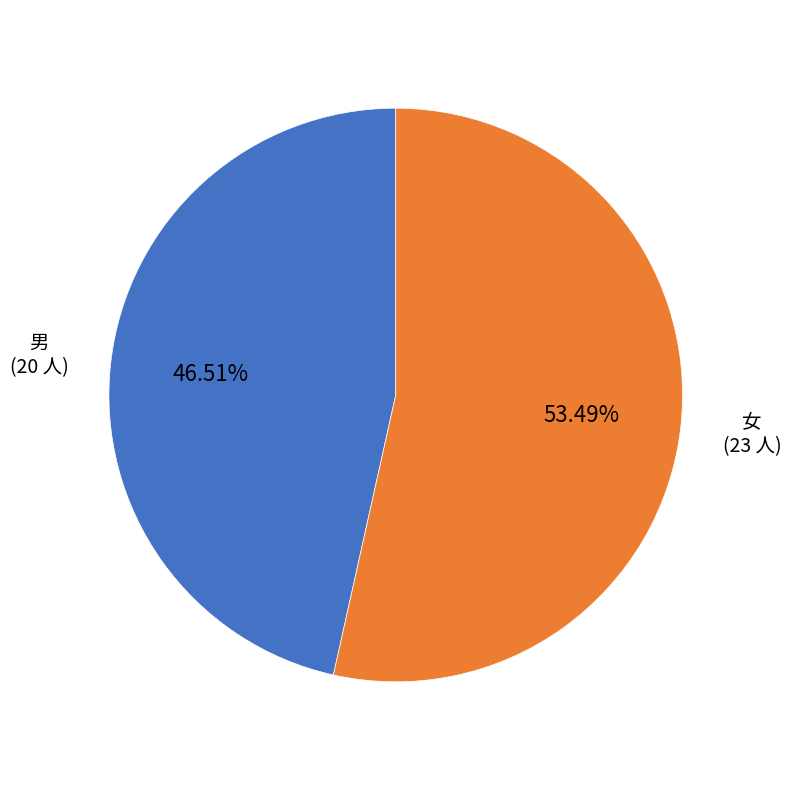

Rank the categories by value from lowest to highest.

男, 女